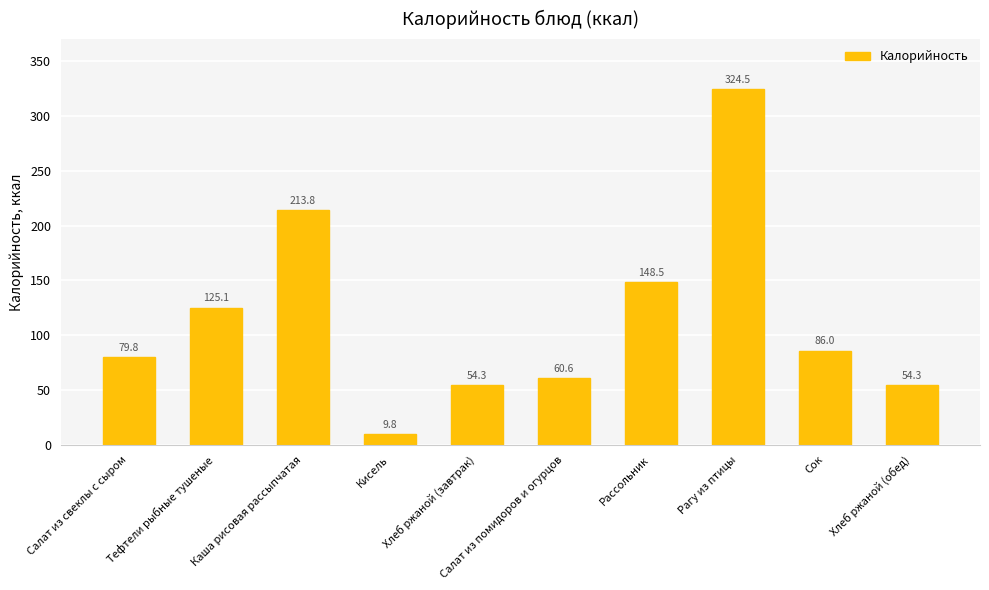

How many series are shown in this chart?

1